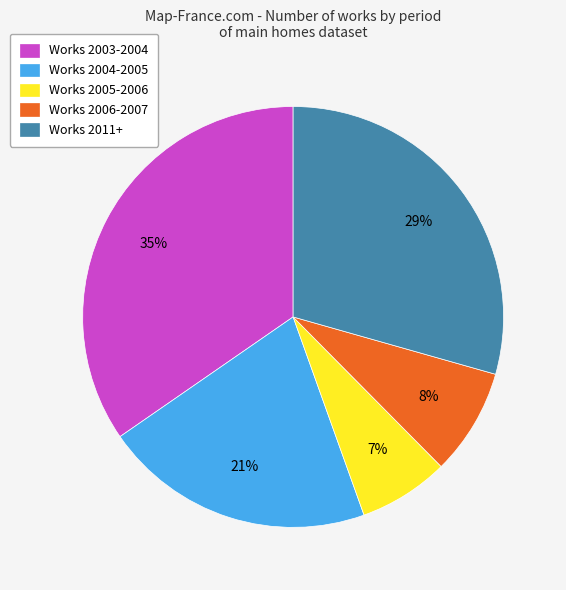

Does any single category account for the majority?

No